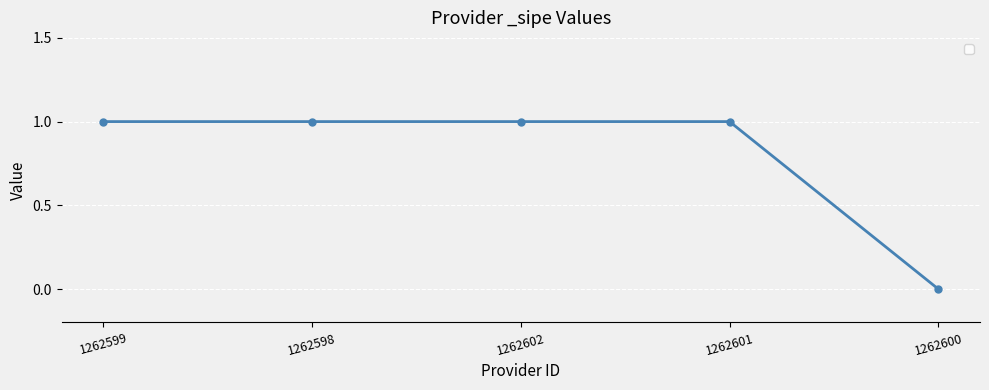

How many distinct data groups are displayed?

1